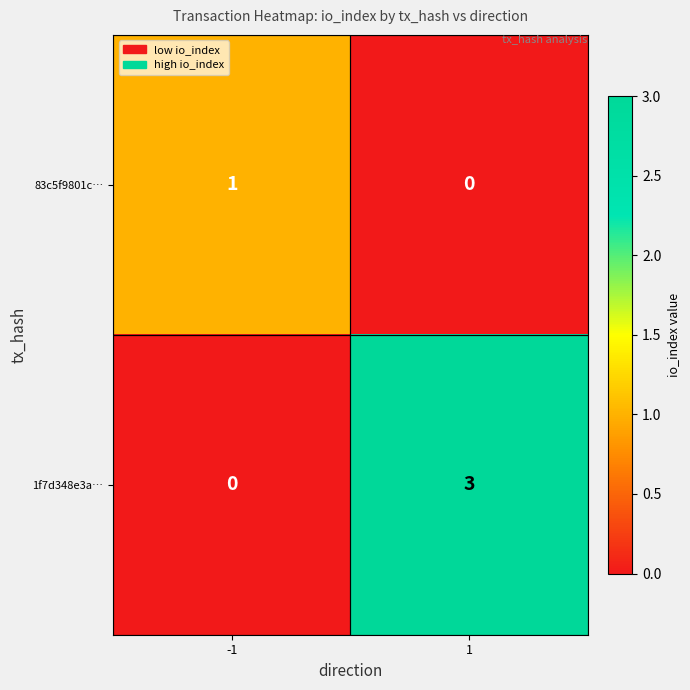

The value of 1f7d348e3a… at -1 is 1. True or false?

False